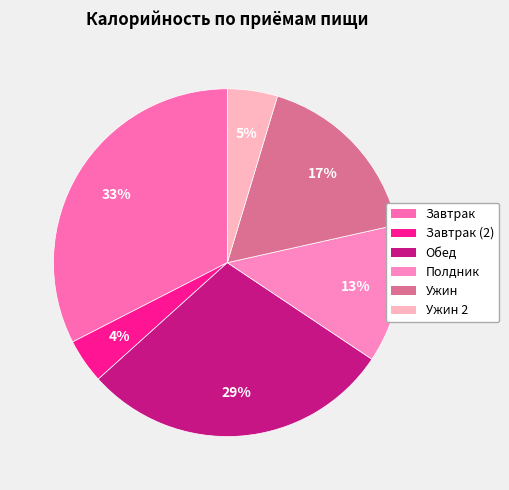

Which slice is the smallest?

Завтрак (2)